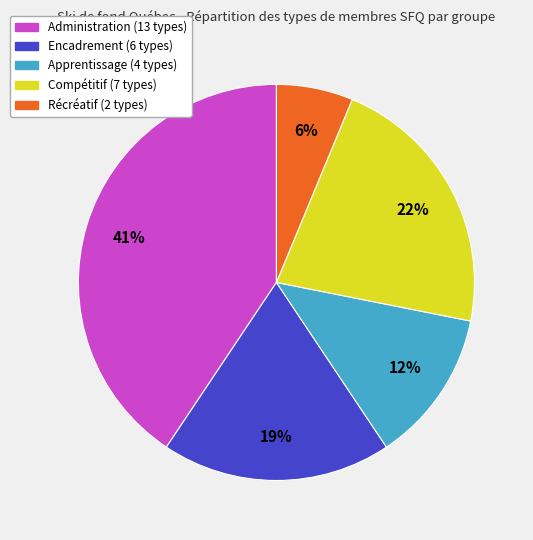

How many slices are in this pie chart?

5